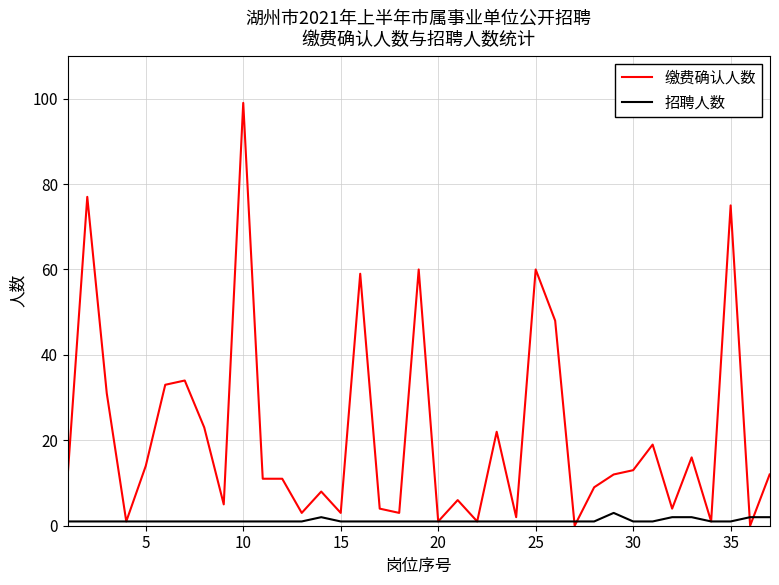

What is the highest value of the 缴费确认人数 series?

99